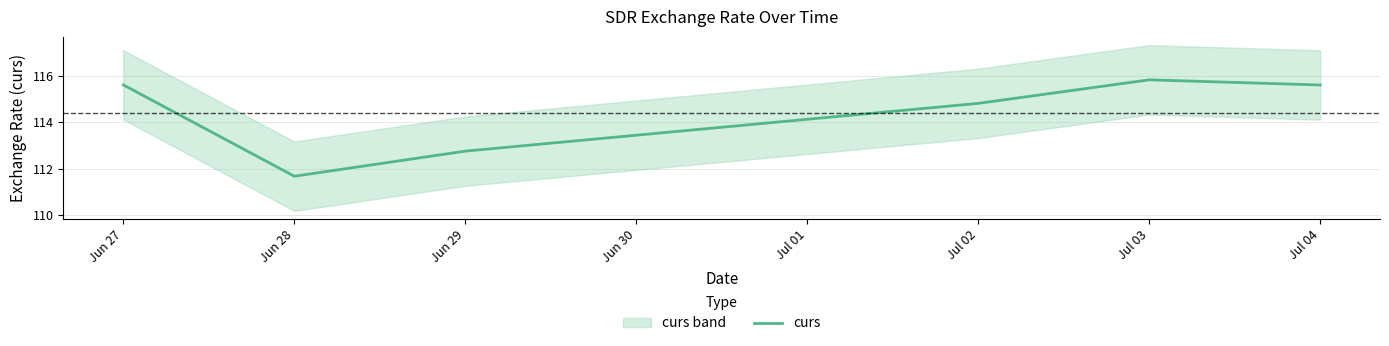

At which label does curs reach its peak?

Jul 03